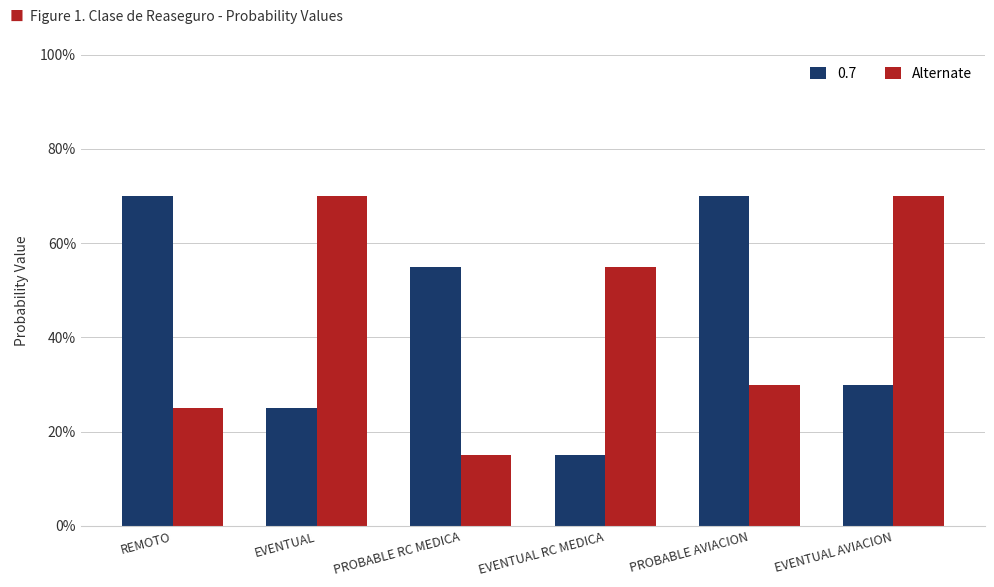

Are the bars grouped side by side (vs. stacked)?

Yes